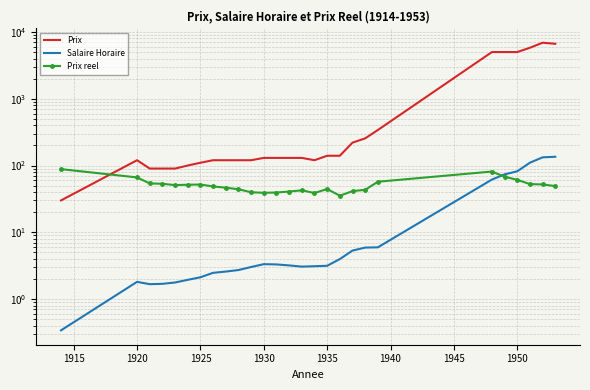

True or false: Salaire Horaire and Prix reel intersect in this chart.

True